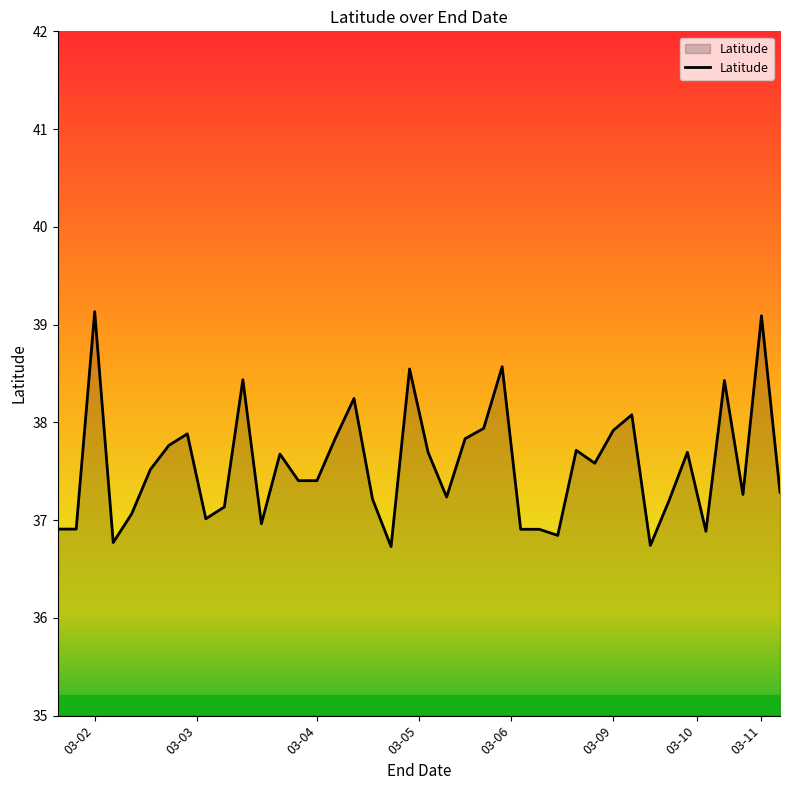

What is the minimum value shown in the chart?

36.7